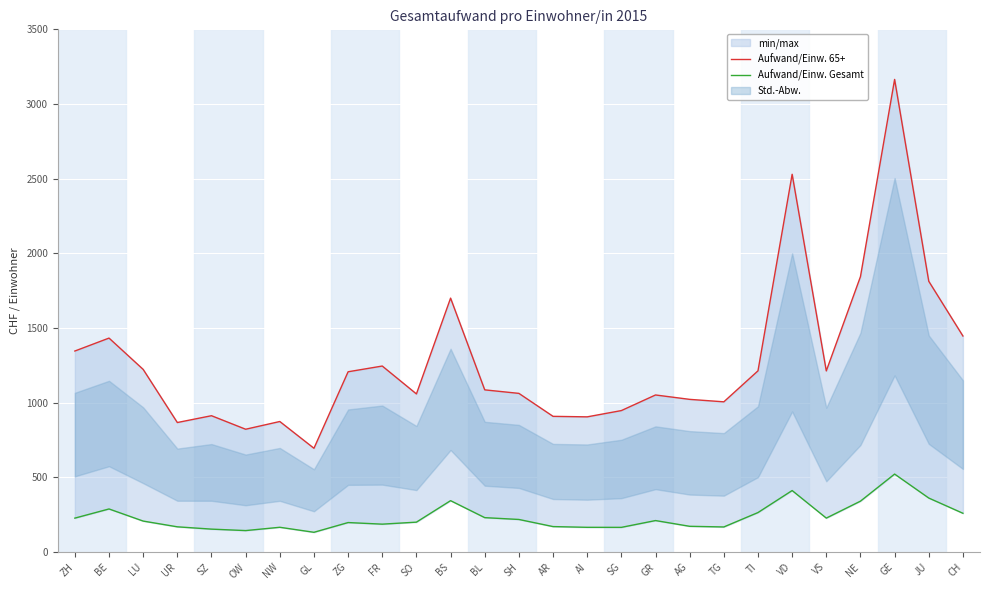

Rank the series at TI from highest to lowest value.

Aufwand/Einw. 65+, Aufwand/Einw. Gesamt